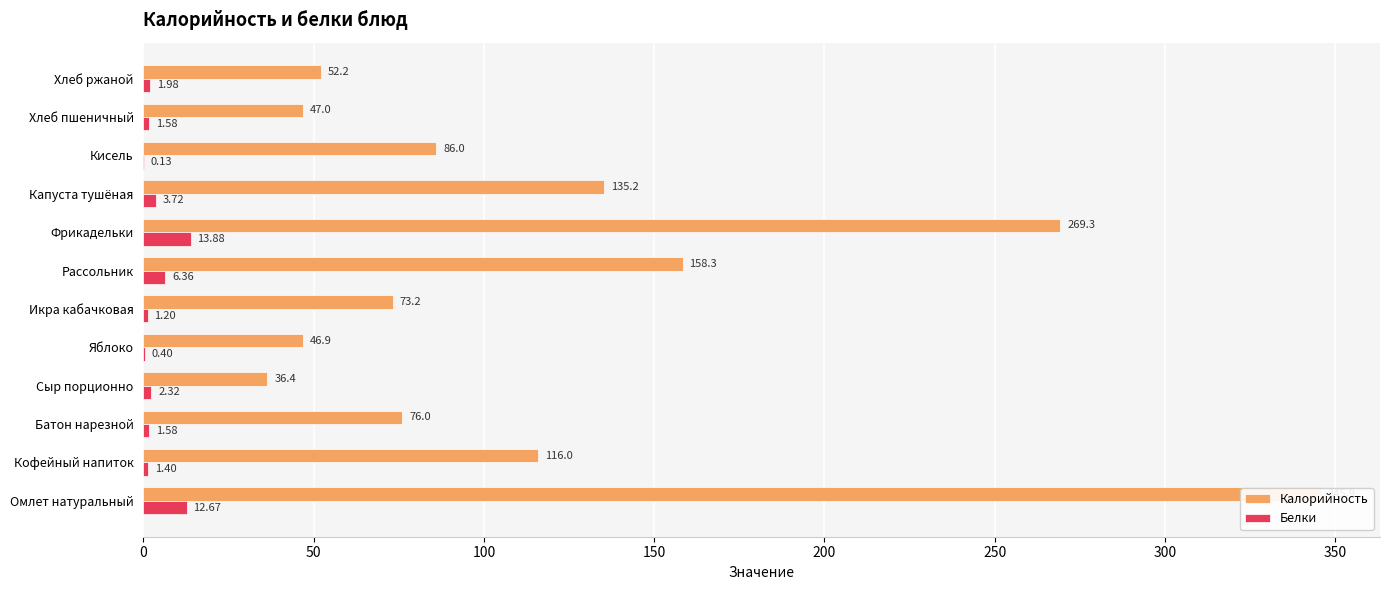

Which has a higher value, Хлеб пшеничный or Батон нарезной?

Батон нарезной